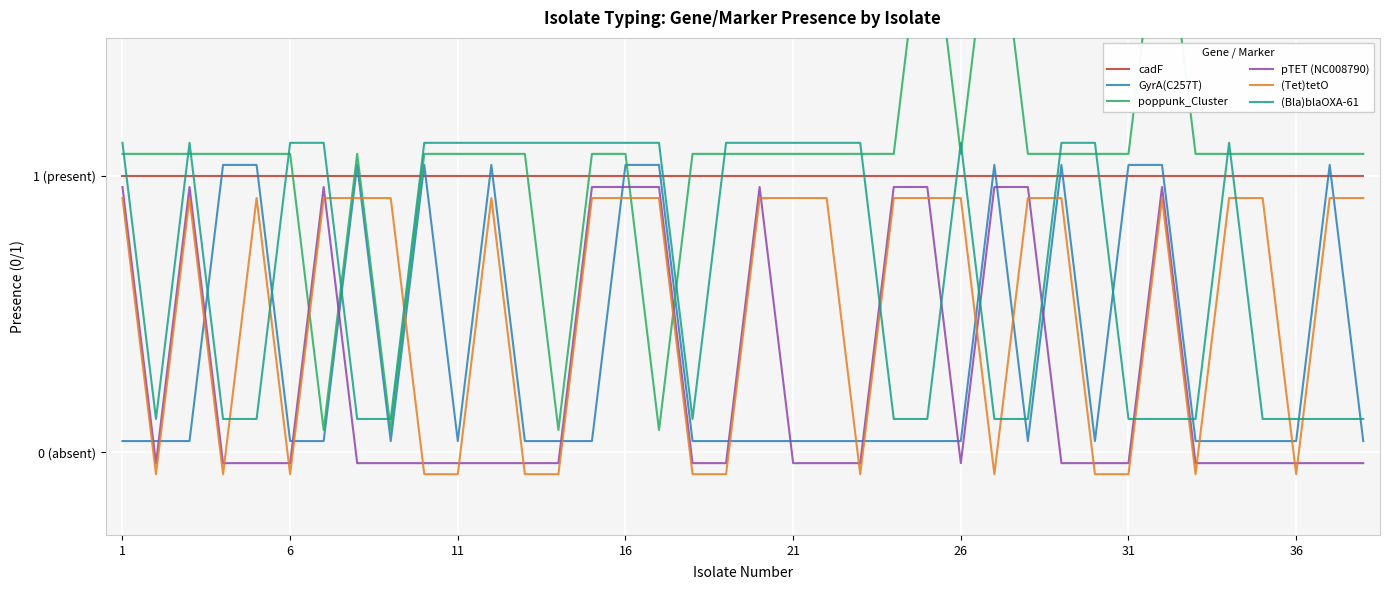

How many categories are shown in the chart?

38